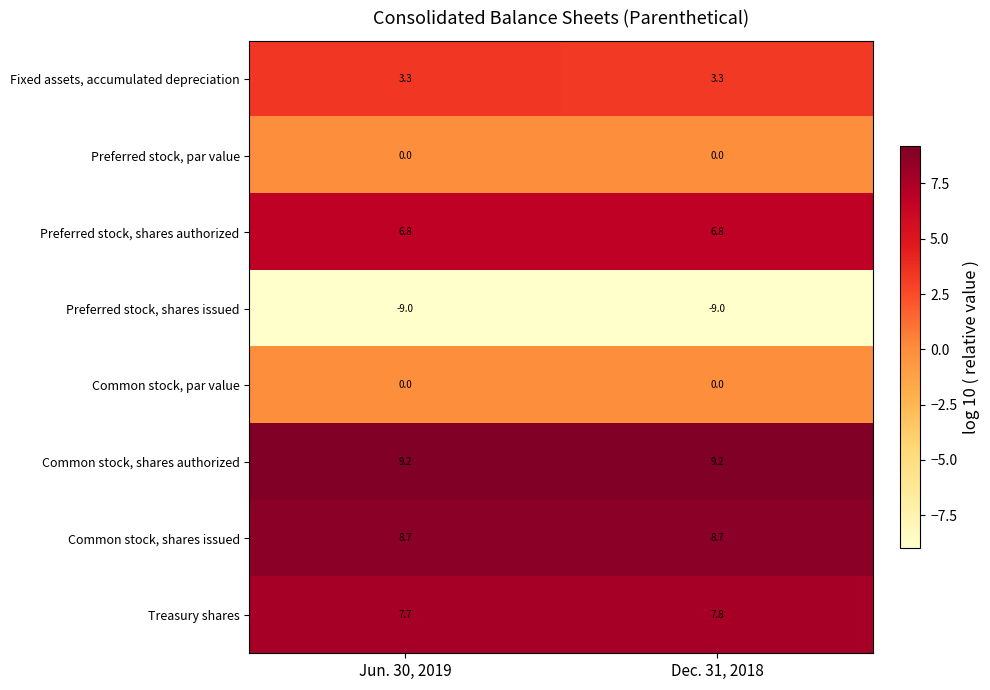

True or false: Treasury shares has a value of 7.8 at Dec. 31, 2018.

True